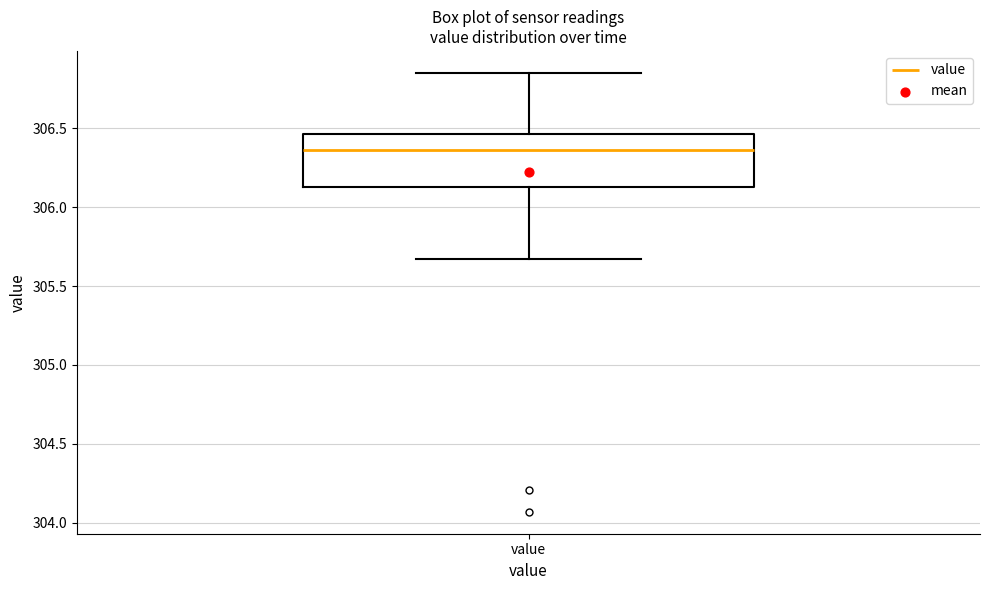

Read this box plot against the y-axis: the position of the median line, the range covered by the box, and the ends of both whiskers. The values are not printed on the chart, so give them approximately, as read against the axis.

median 306.35, box 306.15 to 306.45, whiskers 305.65 to 306.85